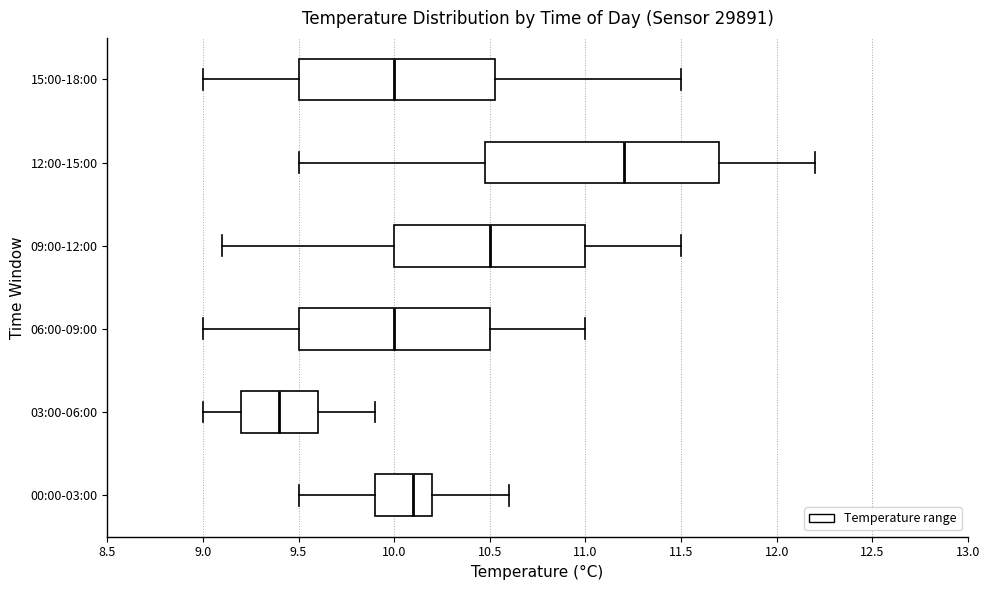

Reading bottom to top, transcribe this box plot: for each box, give where its median line is, the range the box spans, and where its two whiskers end, as read against the x-axis. The values are not printed on the chart, so give them approximately, as read against the axis.

00:00-03:00: median 10.10, box 9.90 to 10.20, whiskers 9.50 to 10.60
03:00-06:00: median 9.40, box 9.20 to 9.60, whiskers 9.00 to 9.90
06:00-09:00: median 10.00, box 9.50 to 10.50, whiskers 9.00 to 11.00
09:00-12:00: median 10.50, box 10.00 to 11.00, whiskers 9.10 to 11.50
12:00-15:00: median 11.20, box 10.50 to 11.70, whiskers 9.50 to 12.20
15:00-18:00: median 10.00, box 9.50 to 10.55, whiskers 9.00 to 11.50